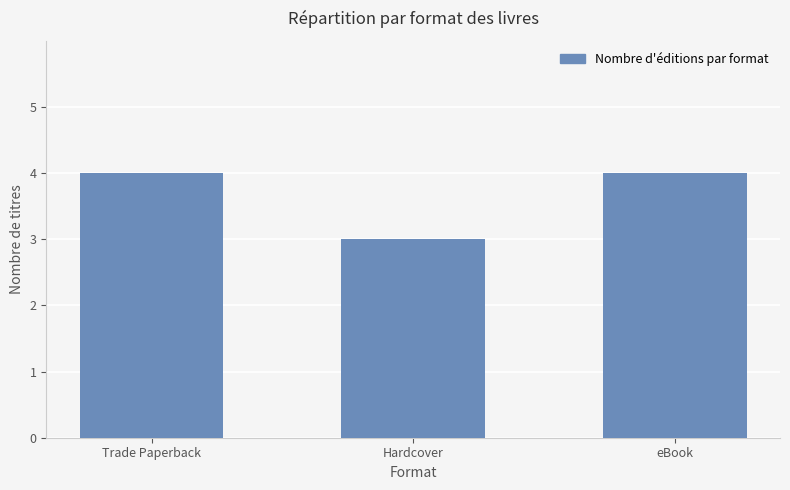

What is the label of the 2nd bar from the left?

Hardcover